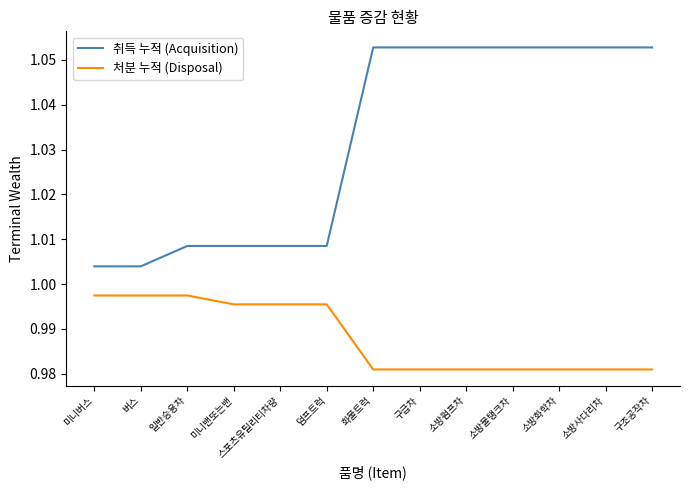

True or false: 취득 누적 (Acquisition) and 처분 누적 (Disposal) cross at least once.

False